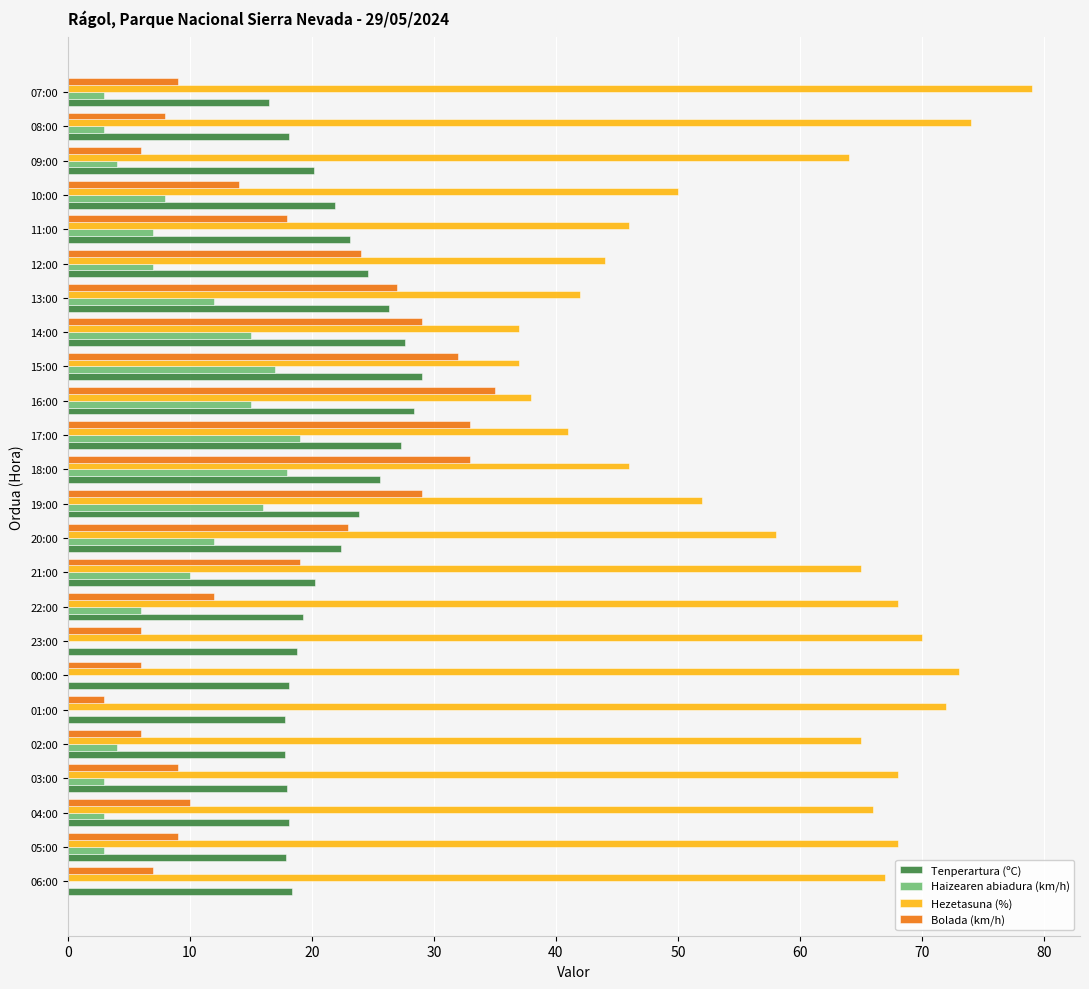

What is the sum of the Hezetasuna (%) values at 03:00 and 23:00?

138.0